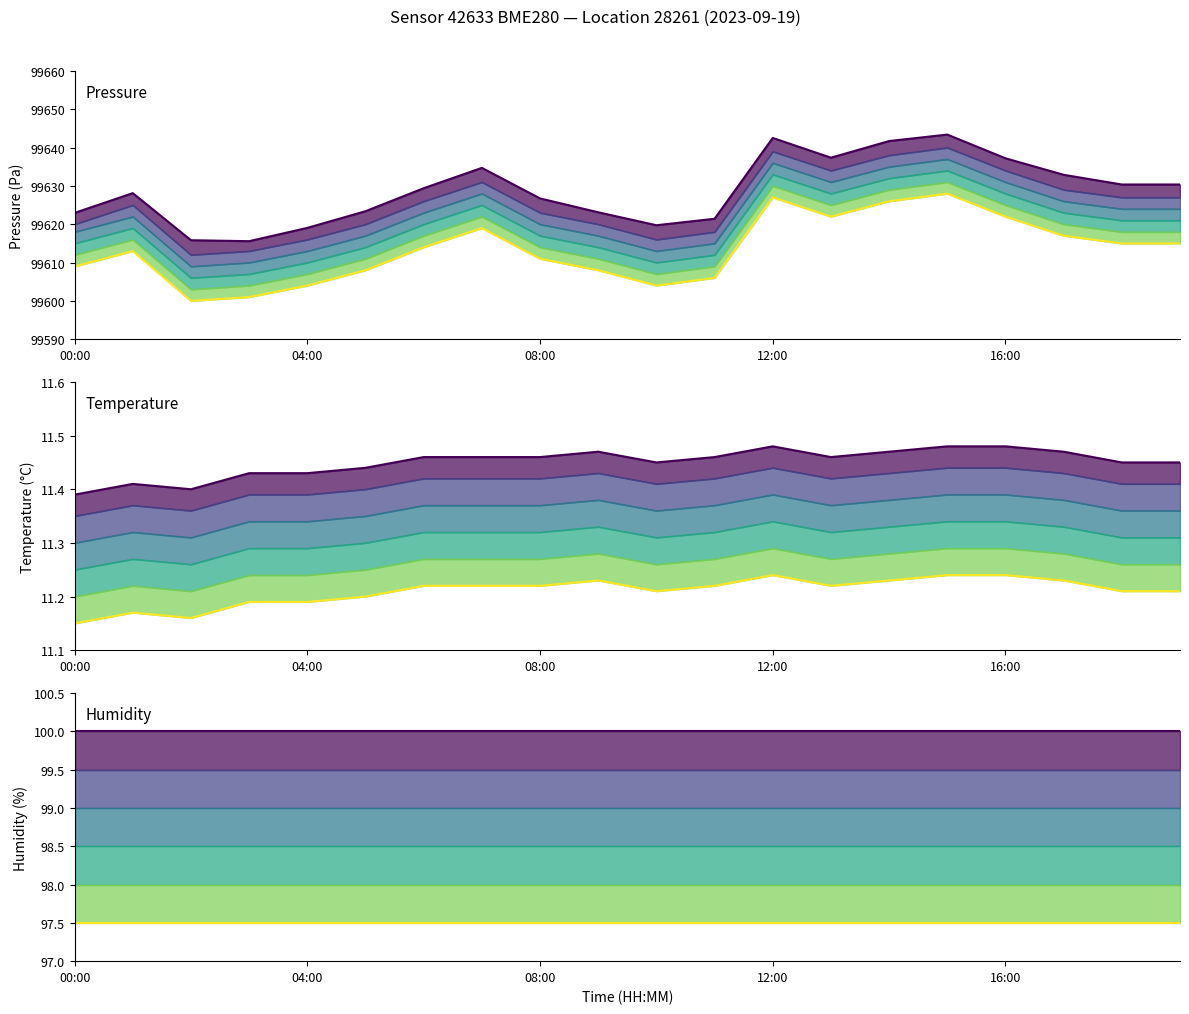

Which series has the largest total across all categories?

pressure band 1